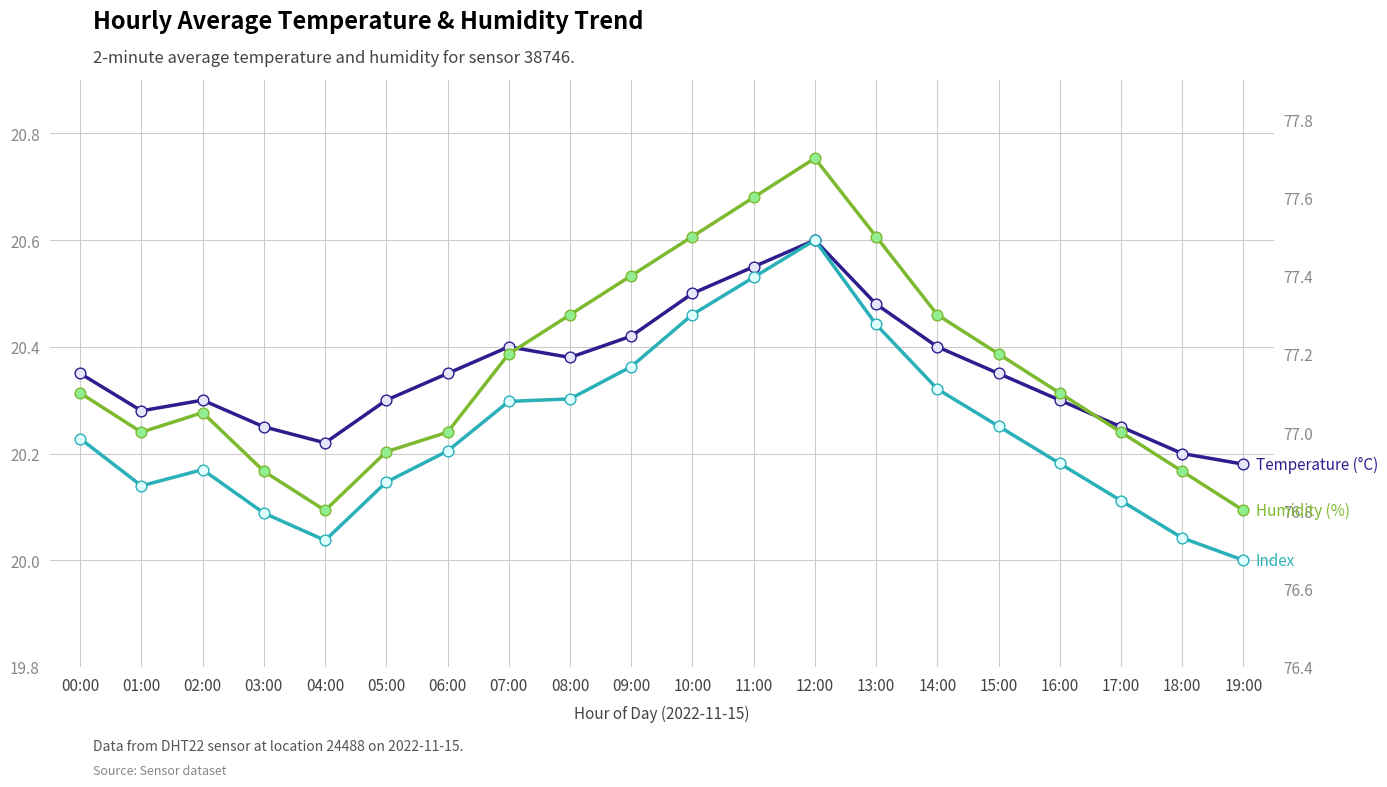

What is the total value across all series at 05:00?

117.4